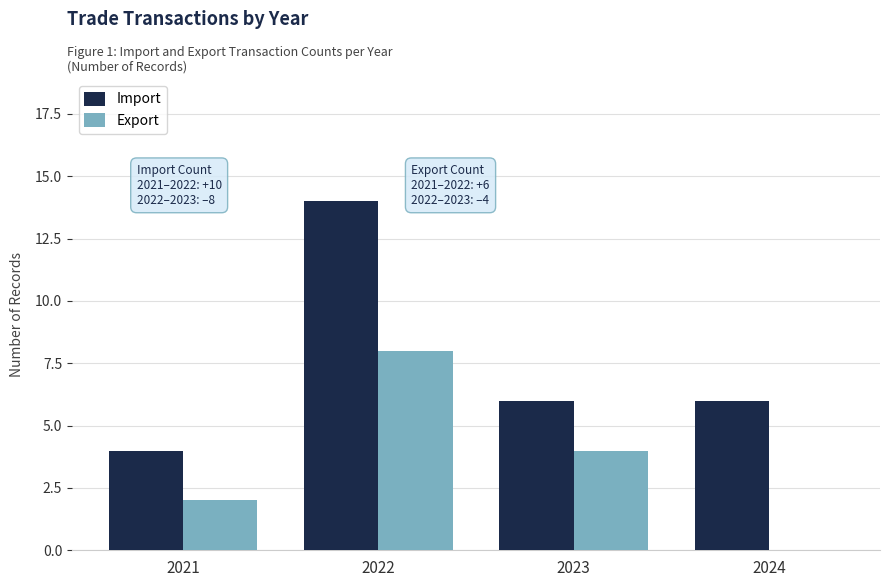

True or false: Export has a value of 4 at 2024.

False